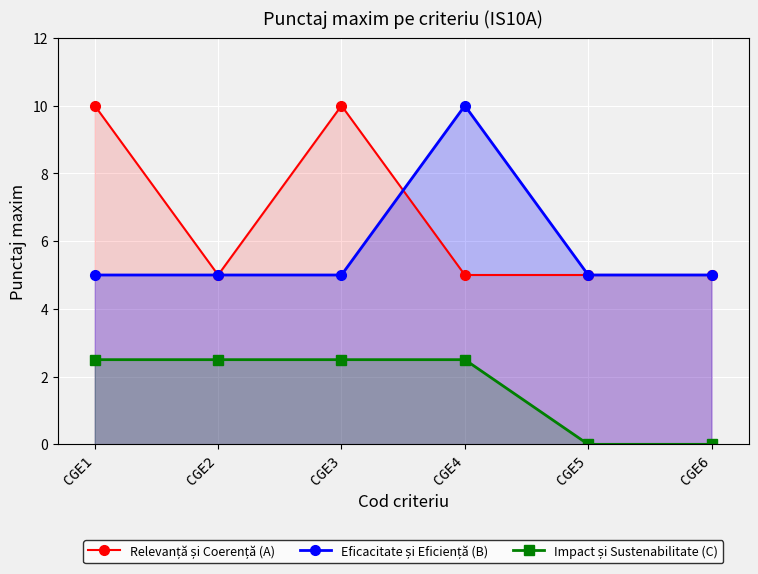

The Eficacitate și Eficiență (B) series shows 5.0 at CGE6. True or false?

True